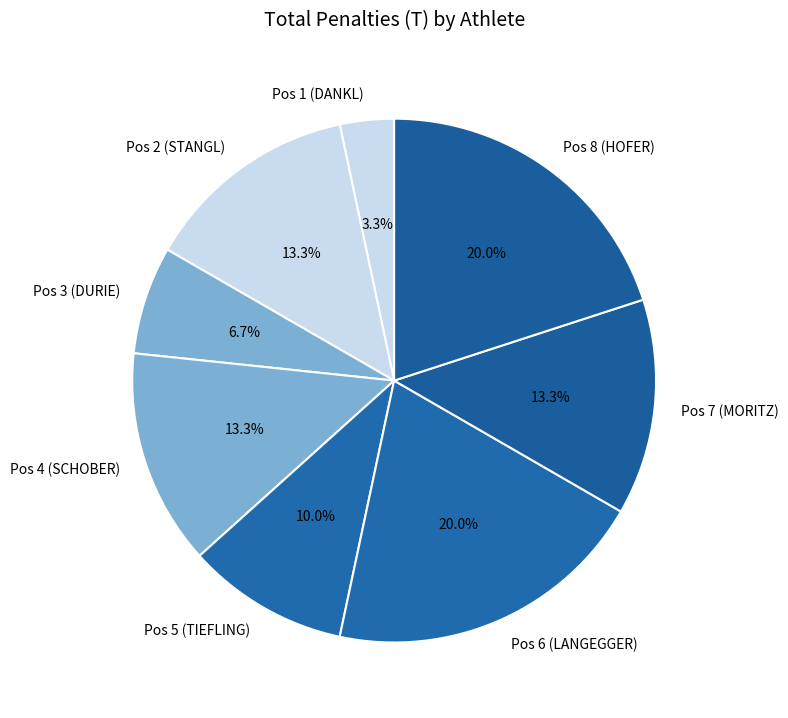

Is there a majority slice in this chart?

No